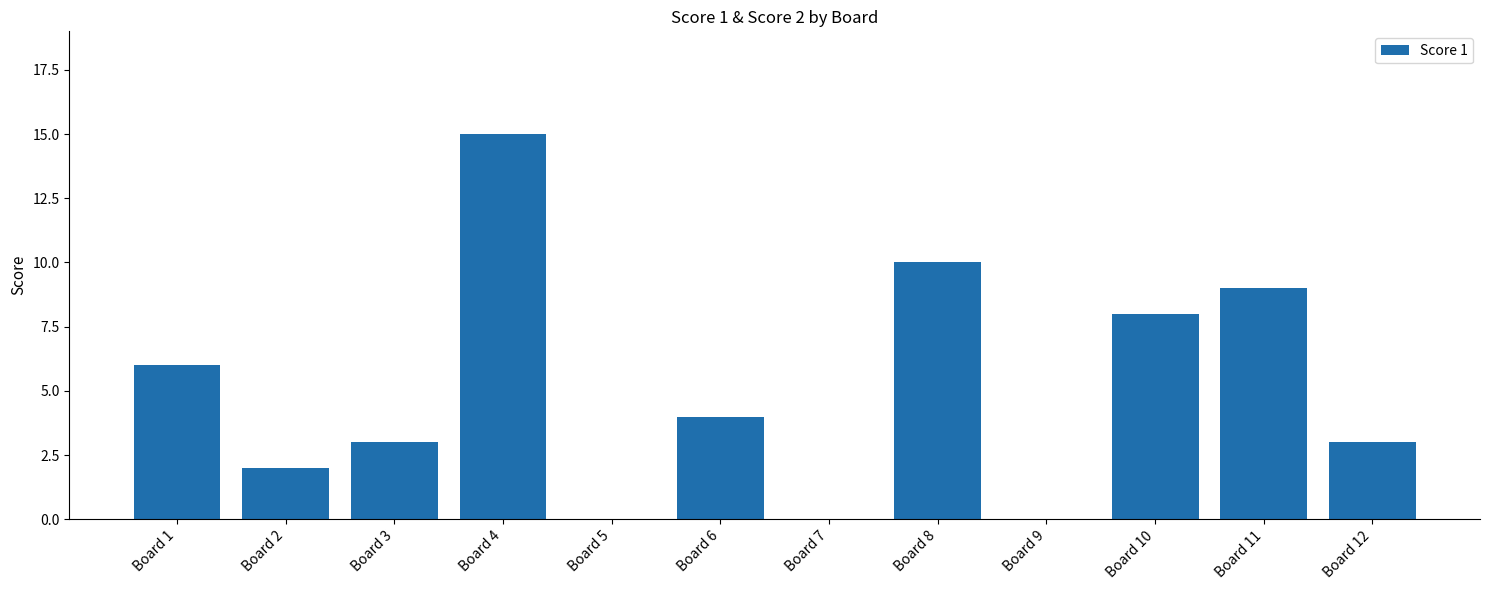

Count the number of data series in this chart.

1